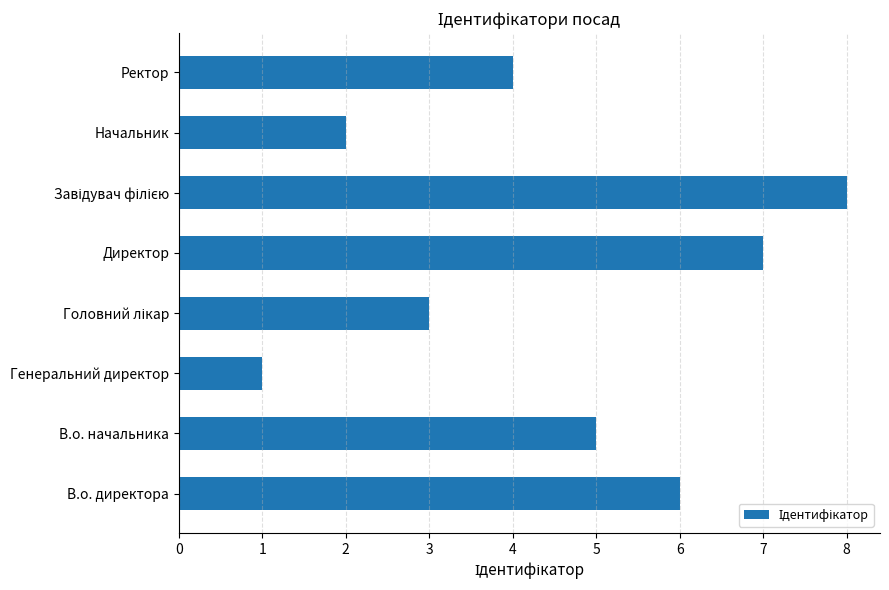

Reading bottom to top, transcribe all the data shown in this chart.

6	5	1	3	7	8	2	4